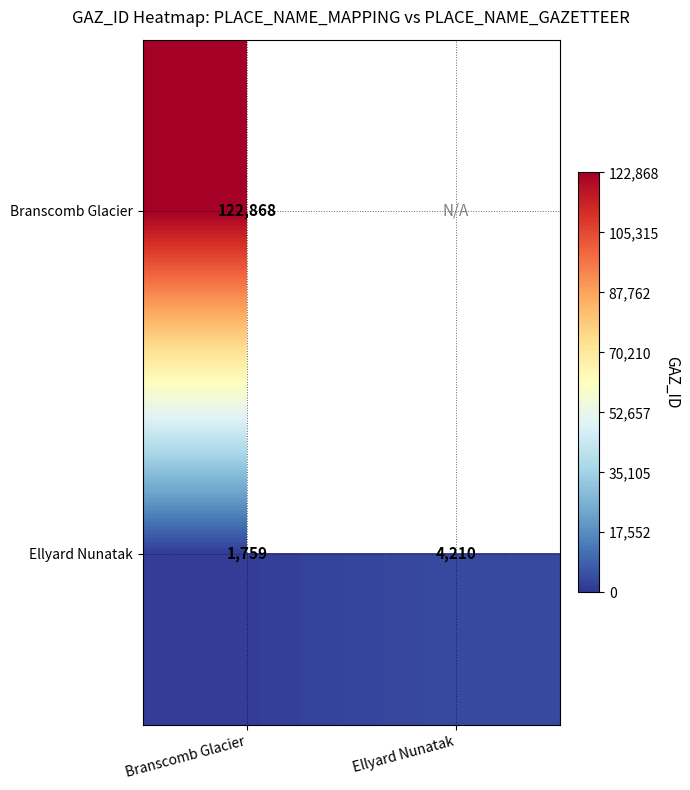

At which category is the sum across all series the highest?

Branscomb Glacier